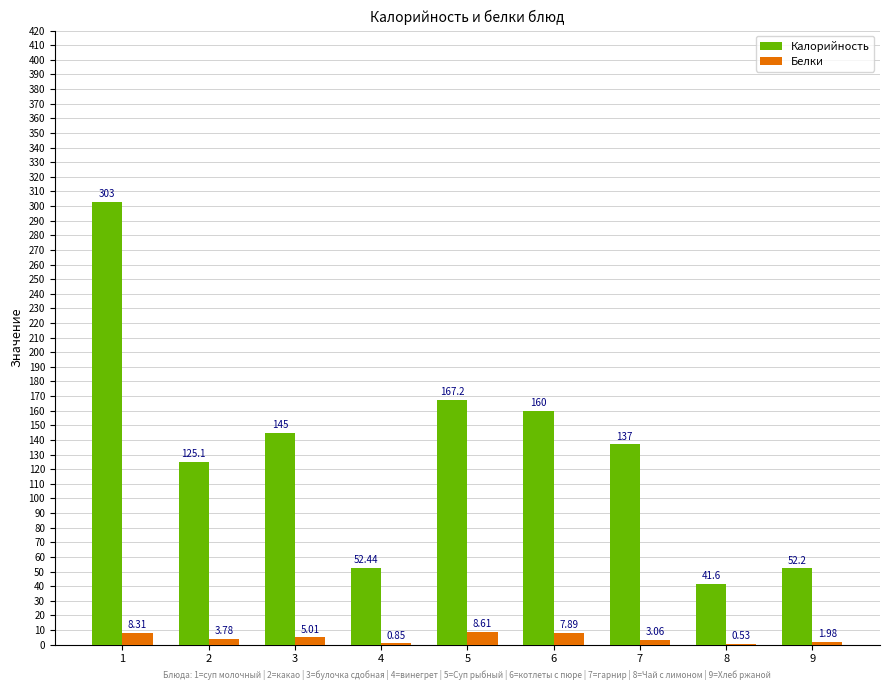

What is the total value across all series at 1?

311.3